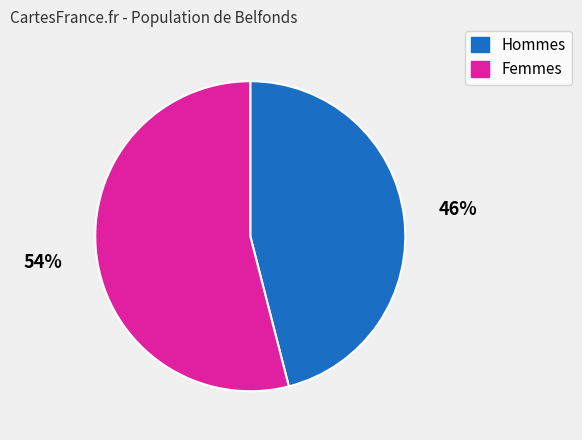

How many segments does this pie chart have?

2